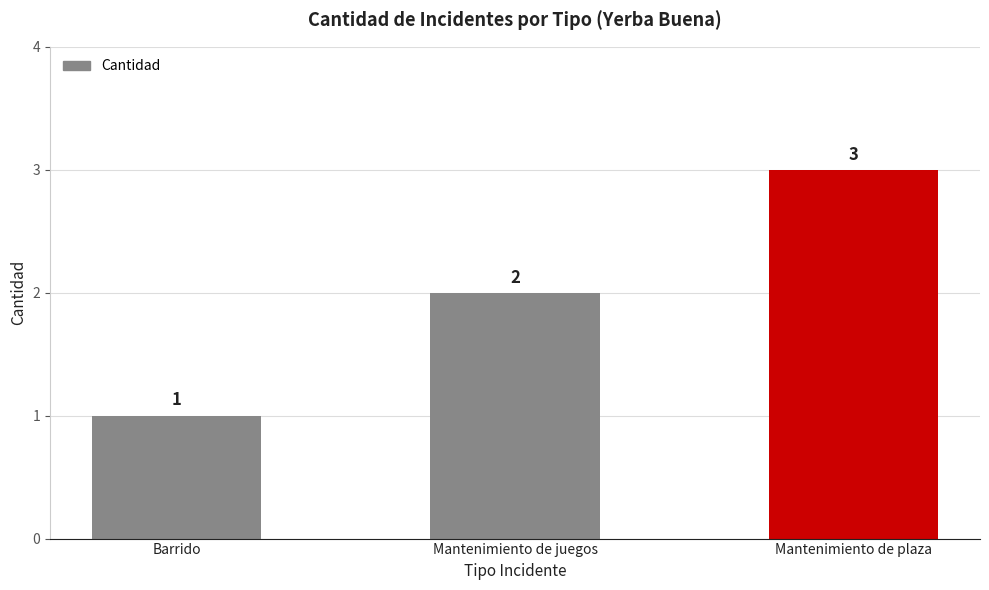

Rank the categories by value from lowest to highest.

Barrido, Mantenimiento de juegos, Mantenimiento de plaza